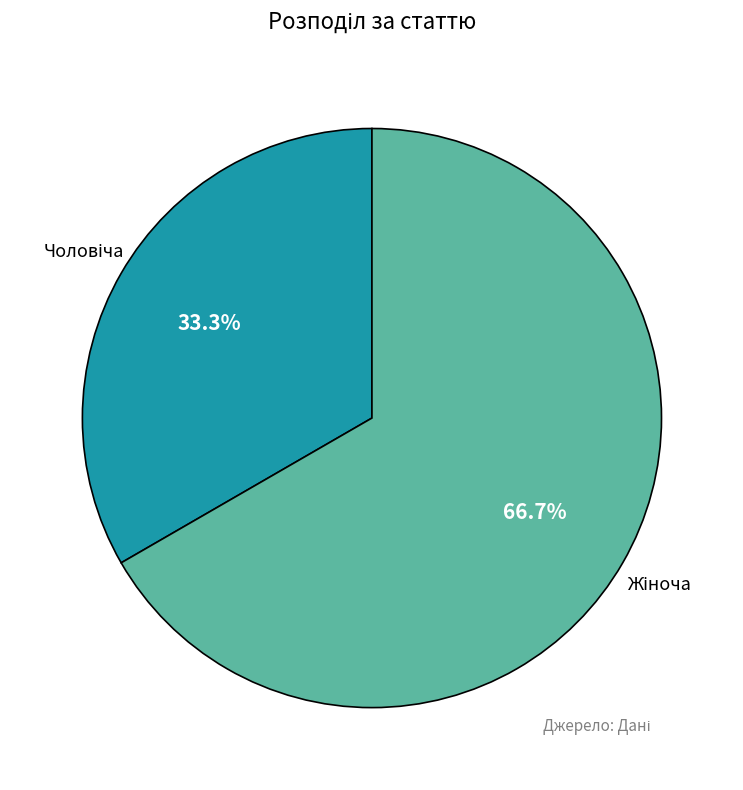

Is there a majority slice in this chart?

Yes